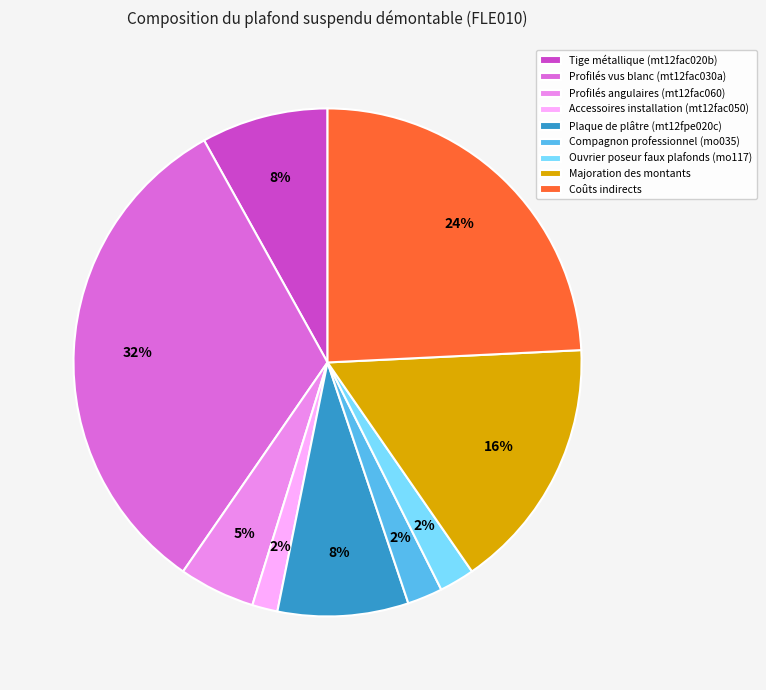

How many segments does this pie chart have?

9